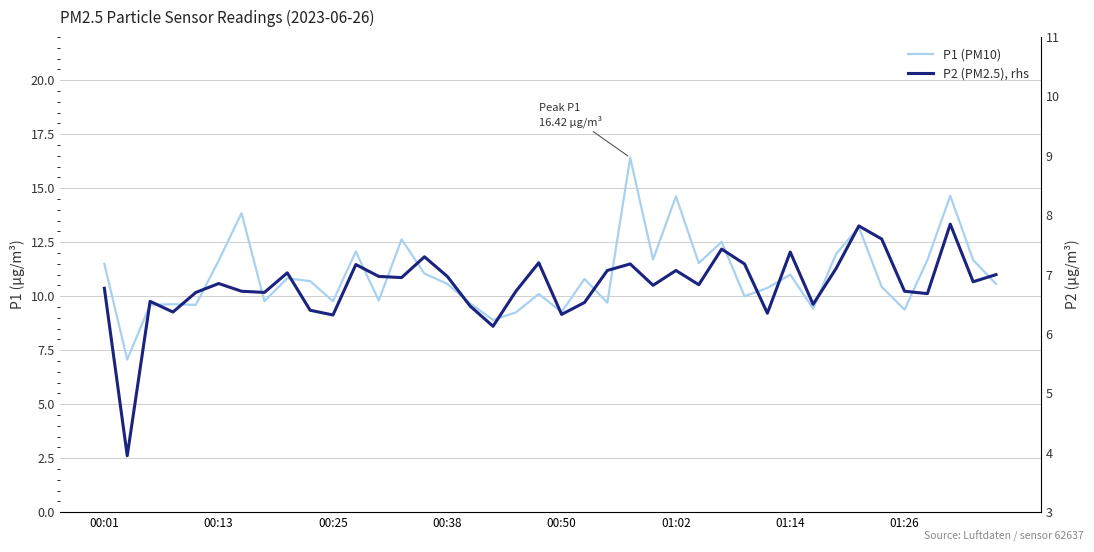

Where does the P2 (PM2.5), rhs series first go above 6?

00:01